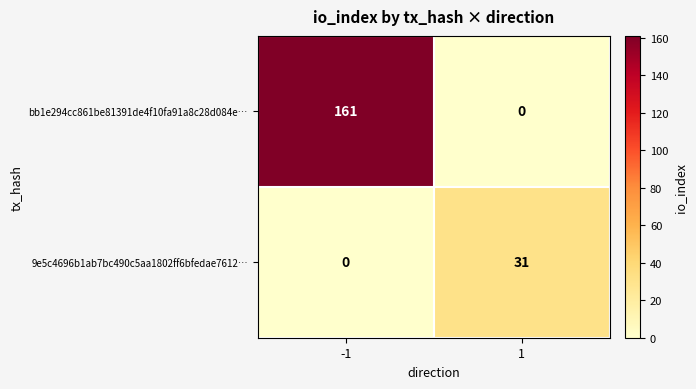

What is the sum of the bb1e294cc861be81391de4f10fa91a8c28d084e… values at 1 and -1?

161